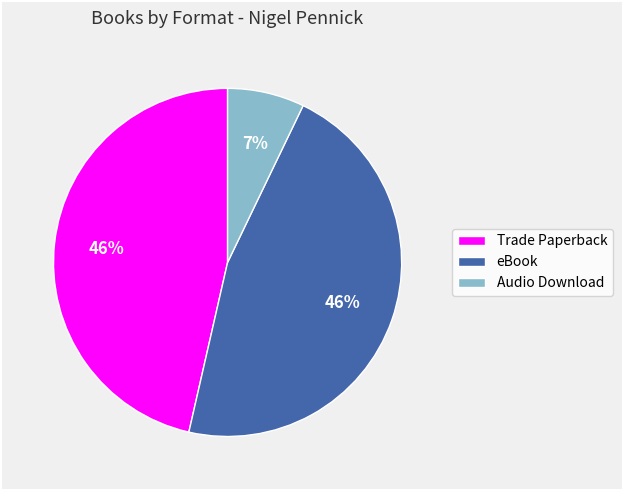

The Trade Paperback slice represents 33% of the pie. True or false?

False